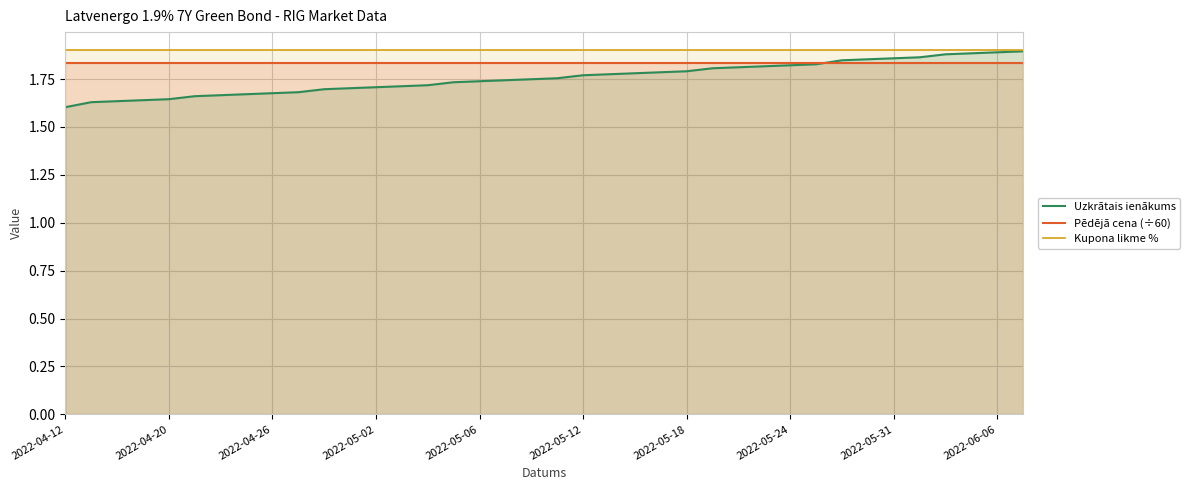

Which series has the largest range (max minus min)?

Uzkrātais ienākums